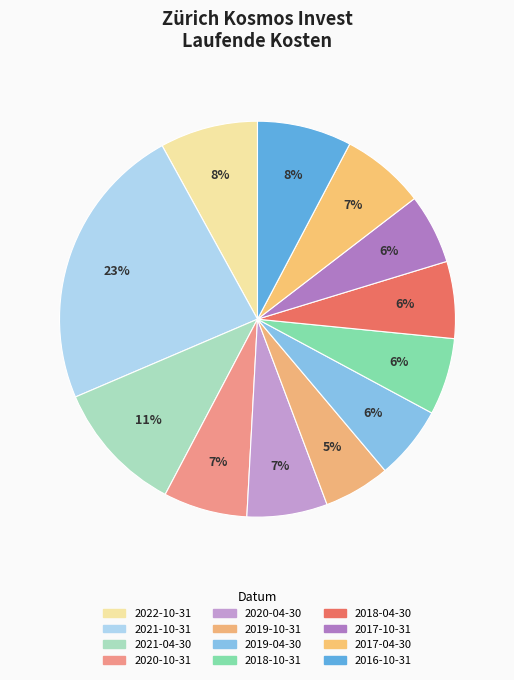

What is the total percentage of 2017-10-31 and 2019-10-31?

11.1%